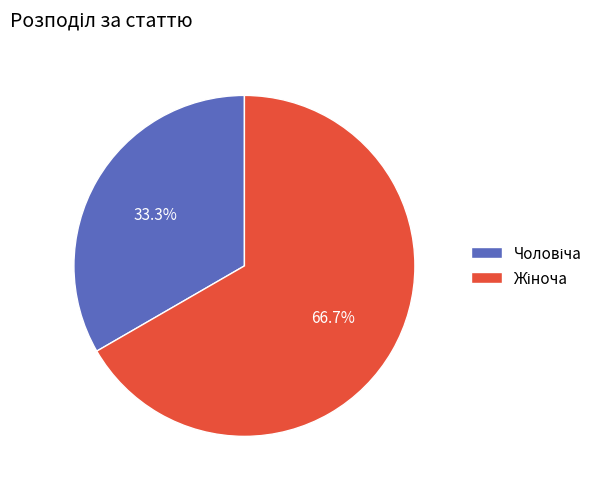

Is there any slice that represents more than half of the pie?

Yes